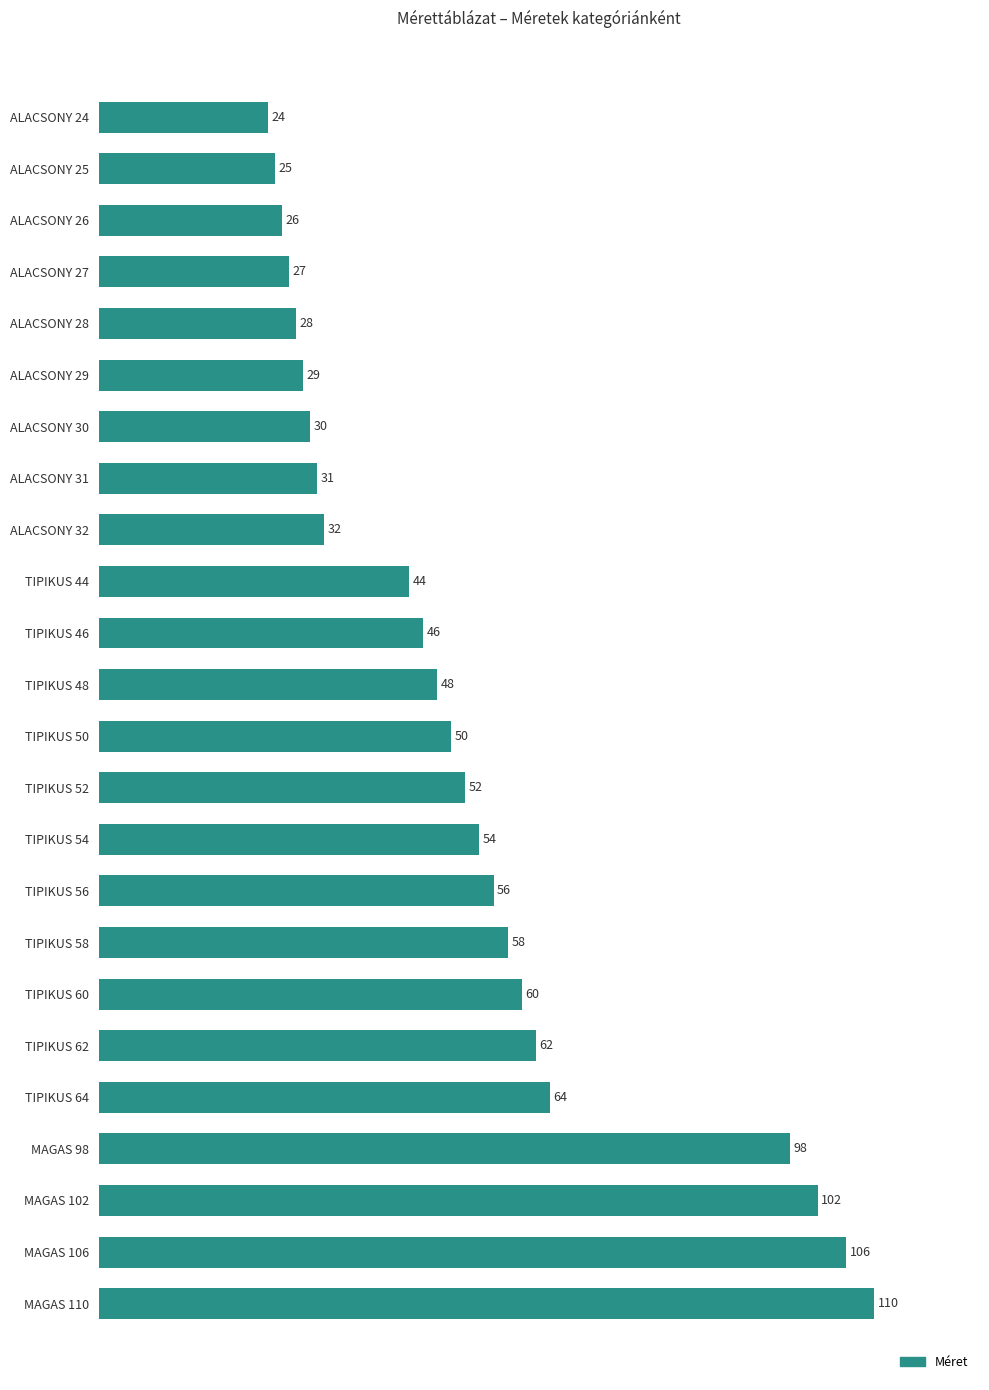

Is it true that the value at ALACSONY 26 is 26?

True